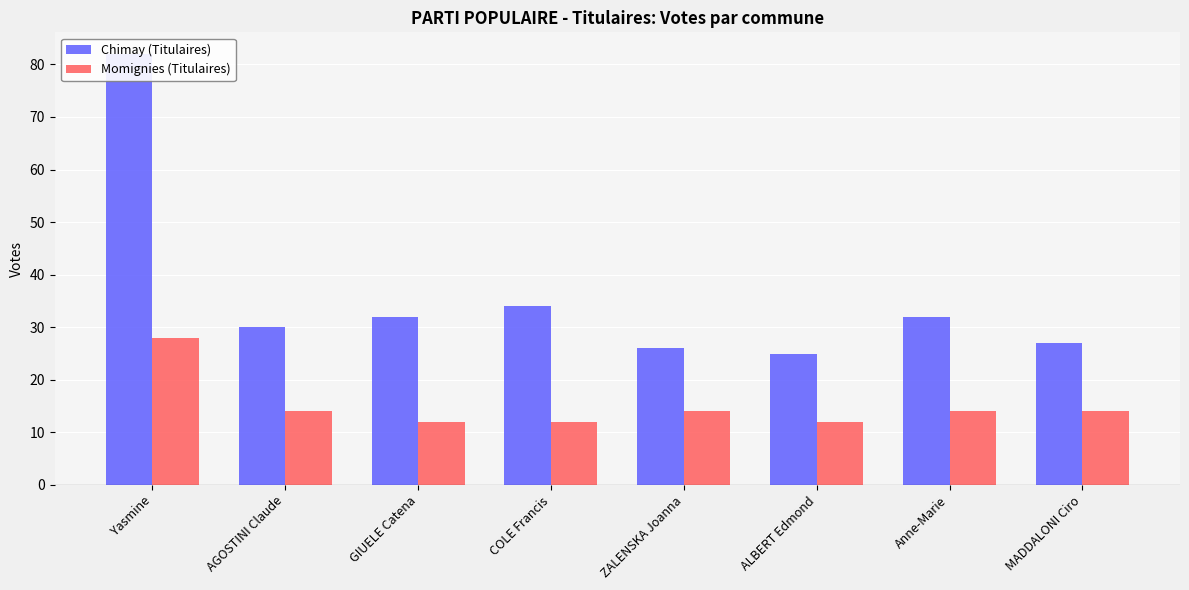

Is it true that Chimay (Titulaires) equals 25 at ALBERT Edmond?

True